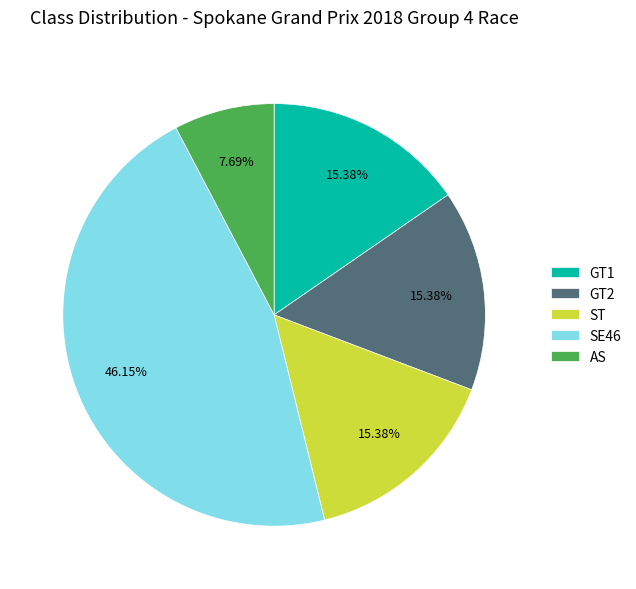

How many slices are in this pie chart?

5